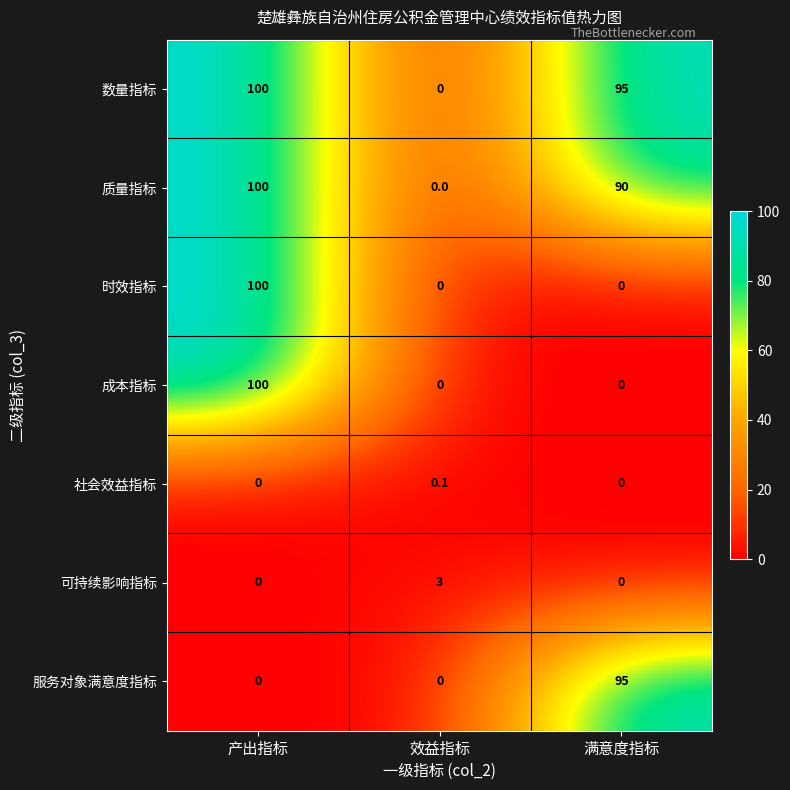

What is the average value of the 可持续影响指标 series?

1.0